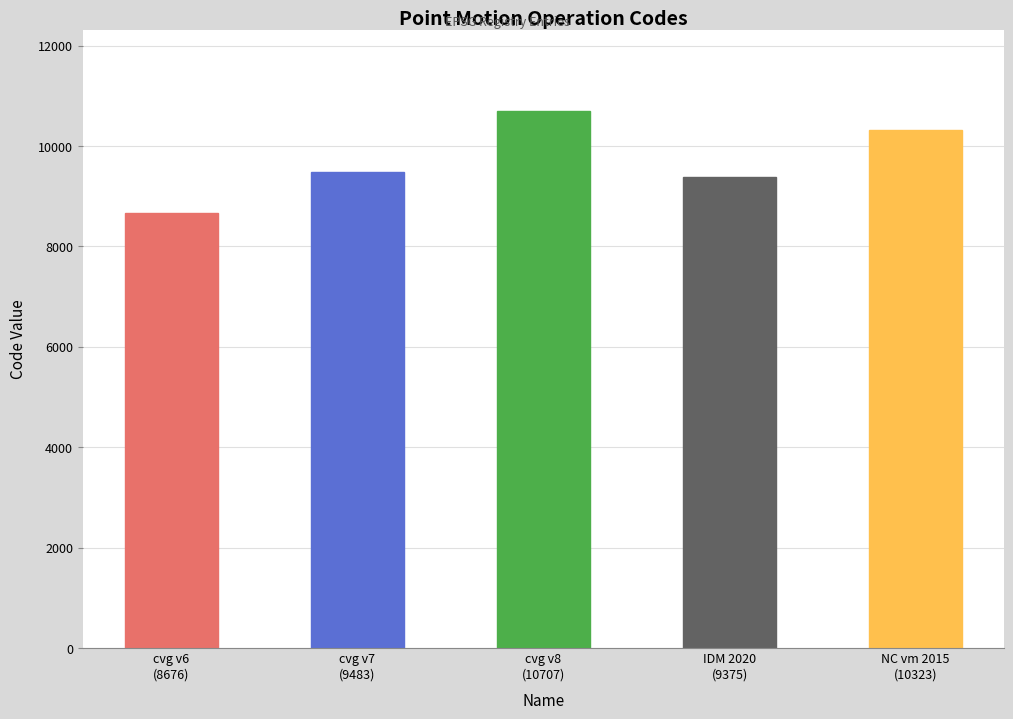

What is the change in value from Canada velocity grid v8 to New Caledonia velocity model 2015?

-384